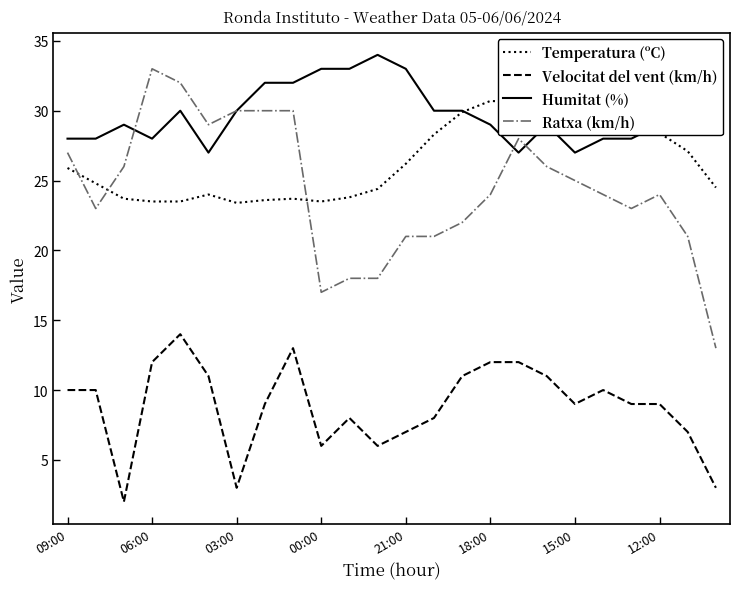

Read the Velocitat del vent (km/h) value at 15:00.

9.0